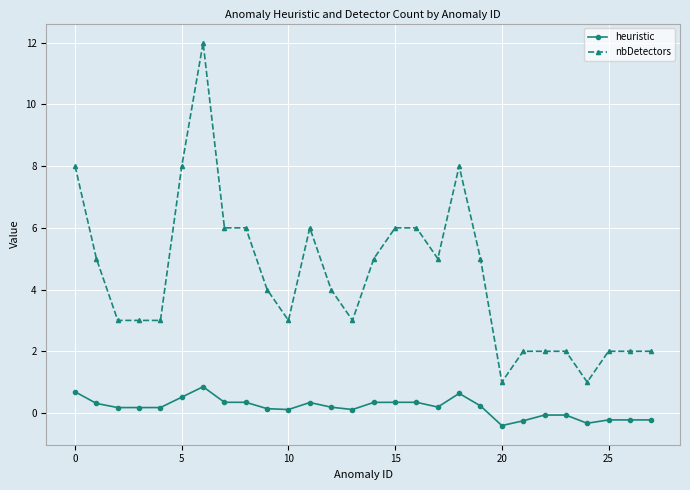

True or false: nbDetectors and heuristic intersect in this chart.

False